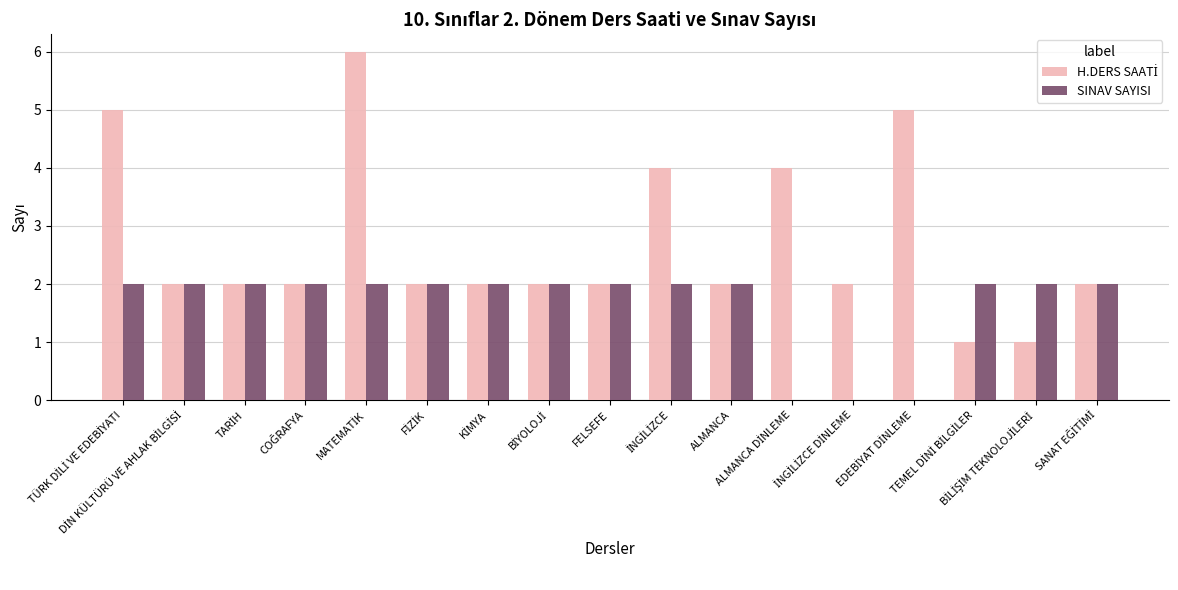

How many groups of bars are there?

17